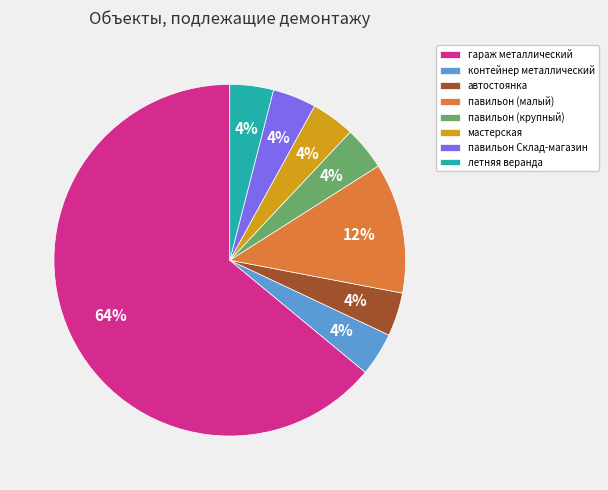

How many slices are in this pie chart?

8